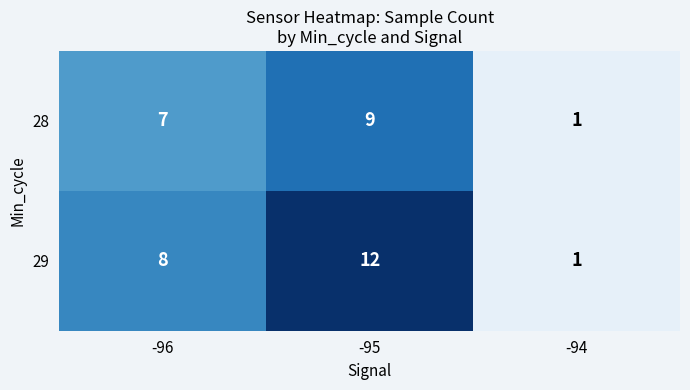

What is the maximum value shown in the chart?

12